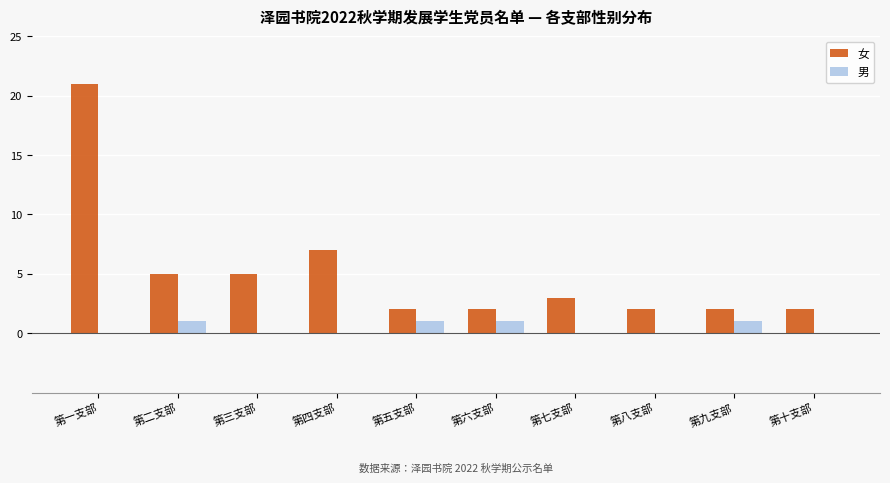

Count the number of categories in the chart.

10